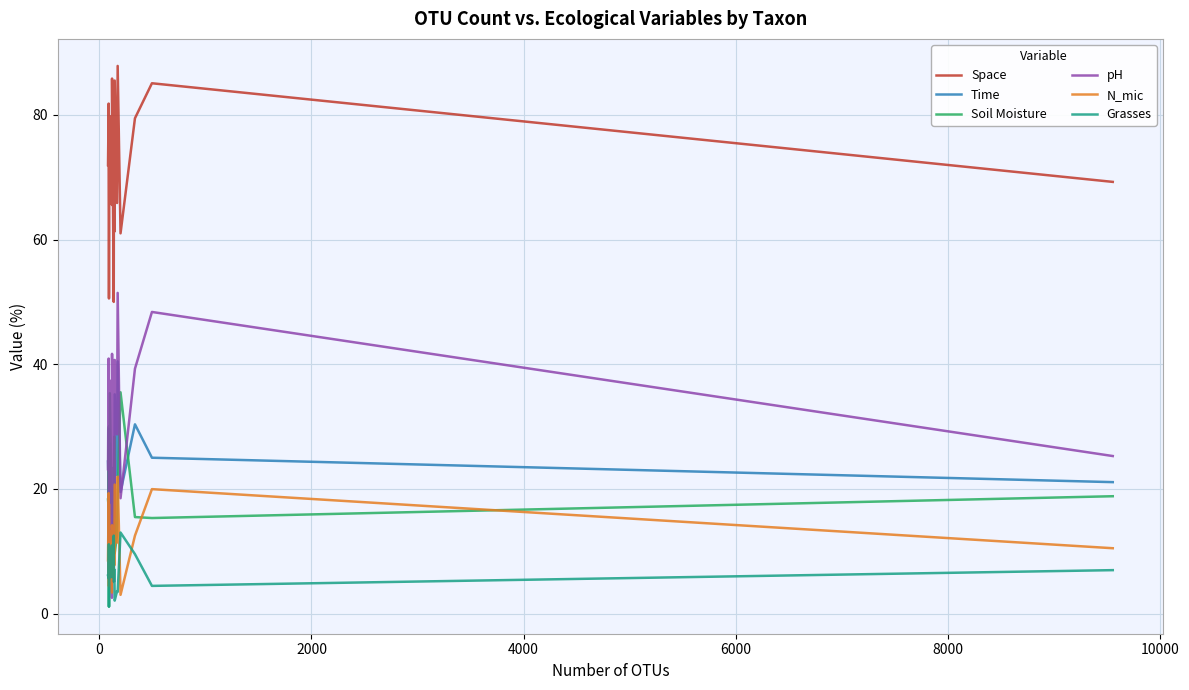

Where do Soil Moisture and Time first cross each other?

0 and 2000